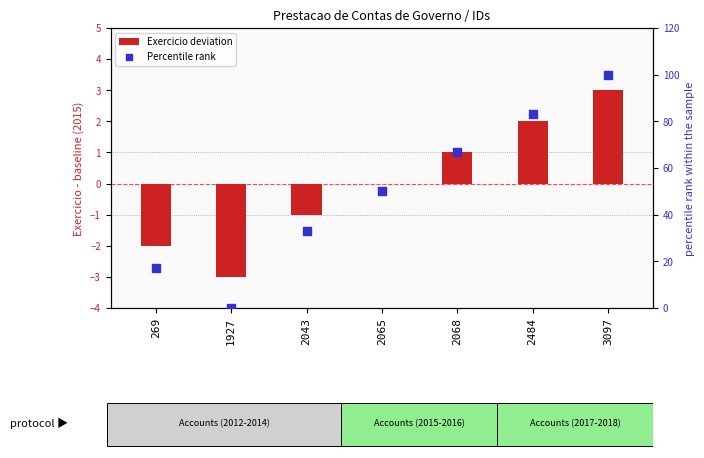

At how many categories does at least one series exceed 98?

1